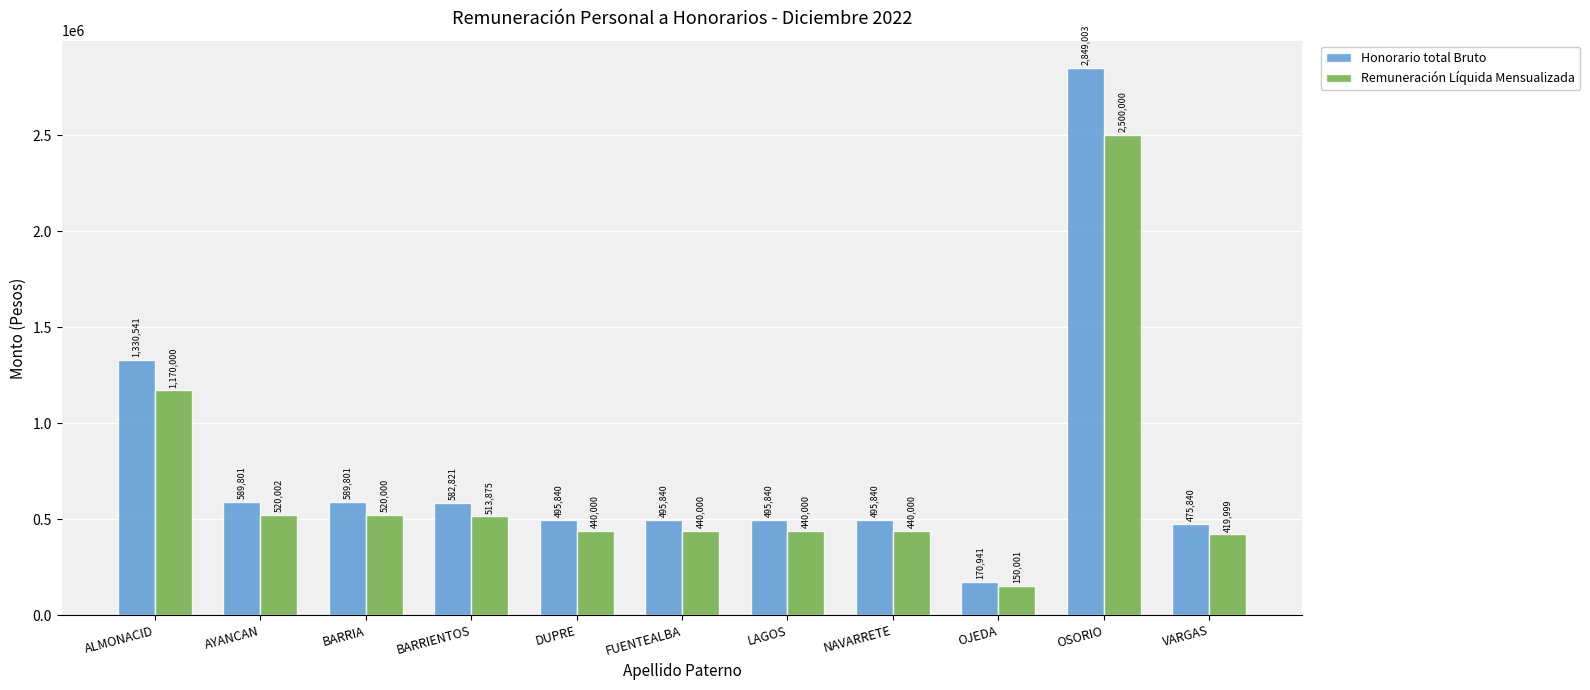

The Honorario total Bruto series shows 229167 at LAGOS. True or false?

False